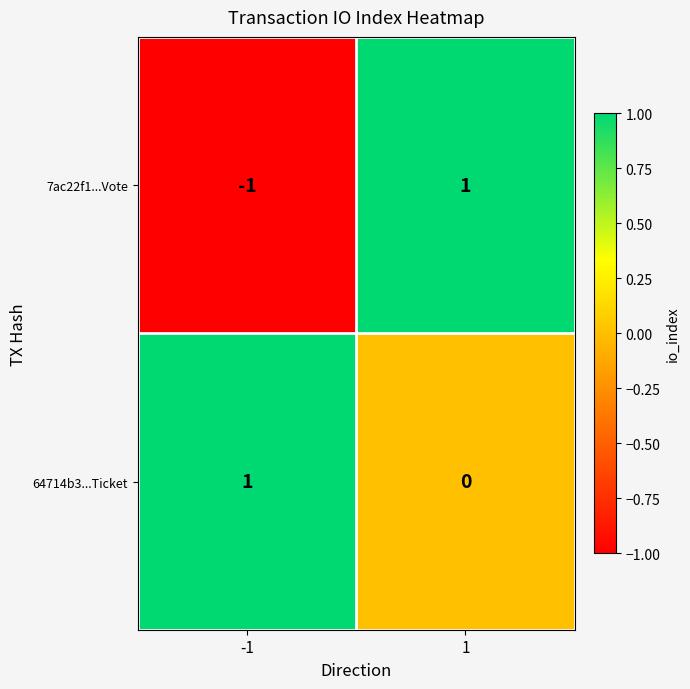

At 1, list the series in order from smallest to largest.

64714b3...Ticket, 7ac22f1...Vote